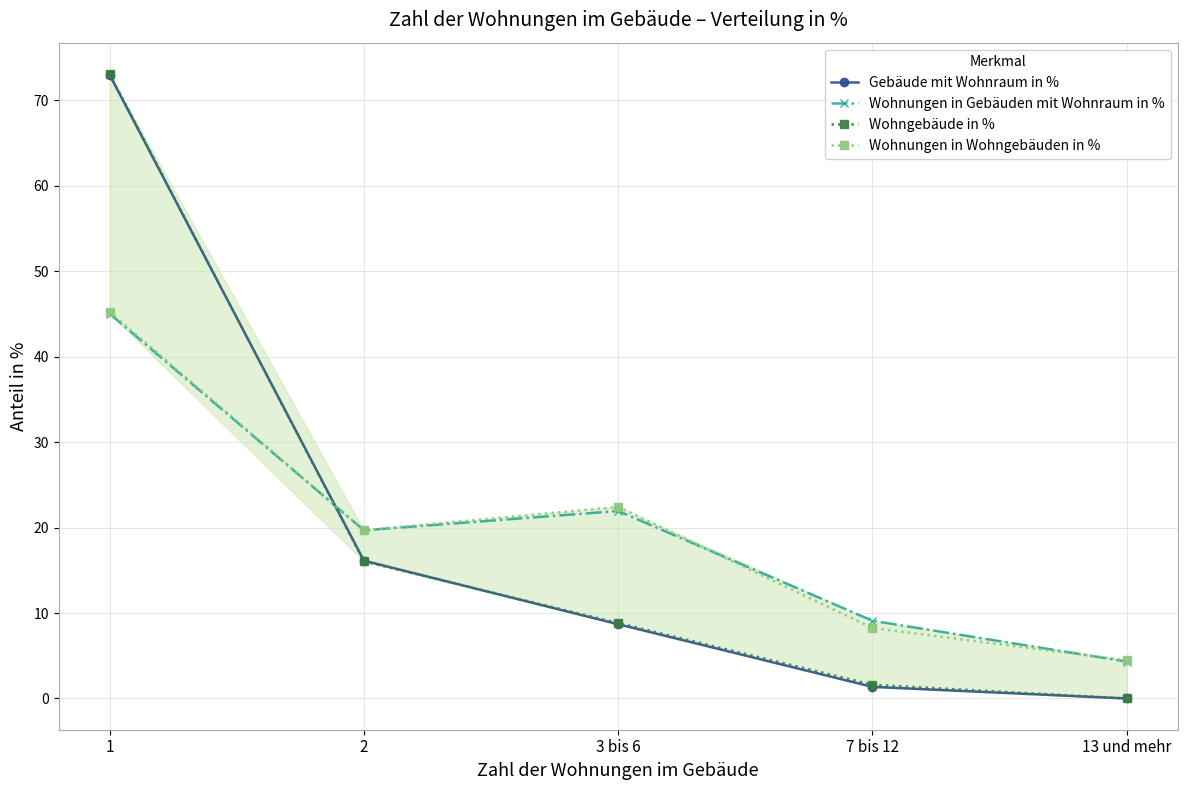

True or false: Wohngebäude in % has more than 0 points higher than both neighbors.

False